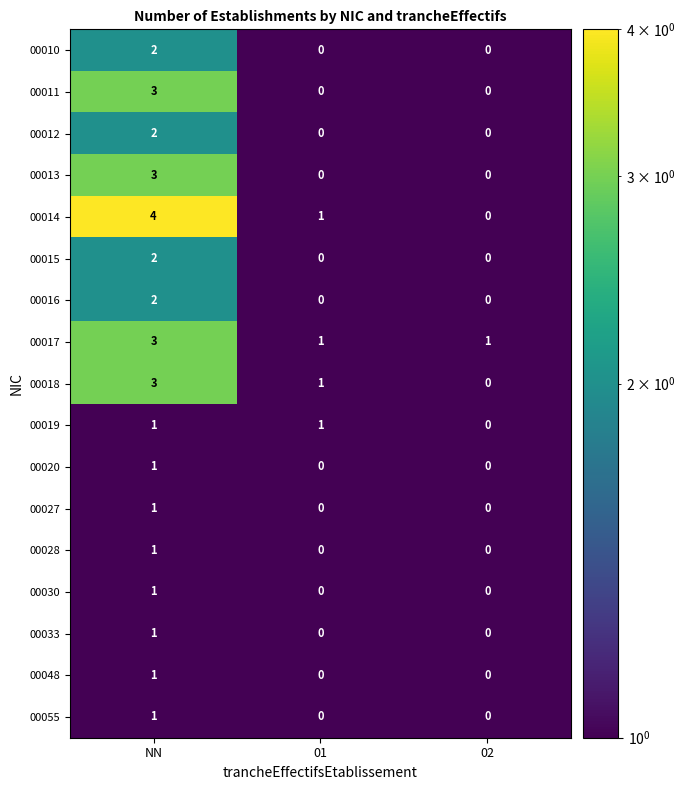

Count the 00015 values in the range 0 to 2.

3